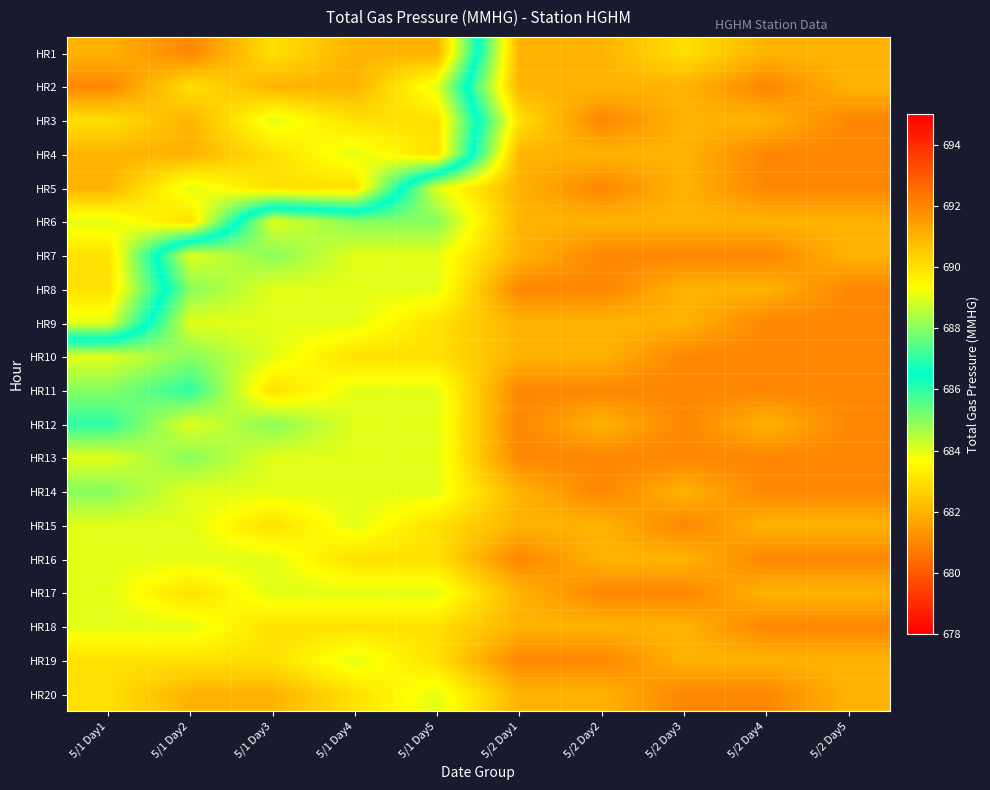

What is the spread (max minus min) of values at 5/2 Day4?

1